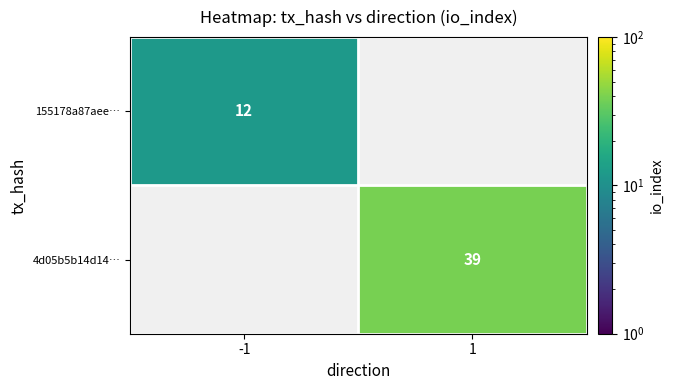

Is it true that 155178a87aee… equals 21 at -1?

False